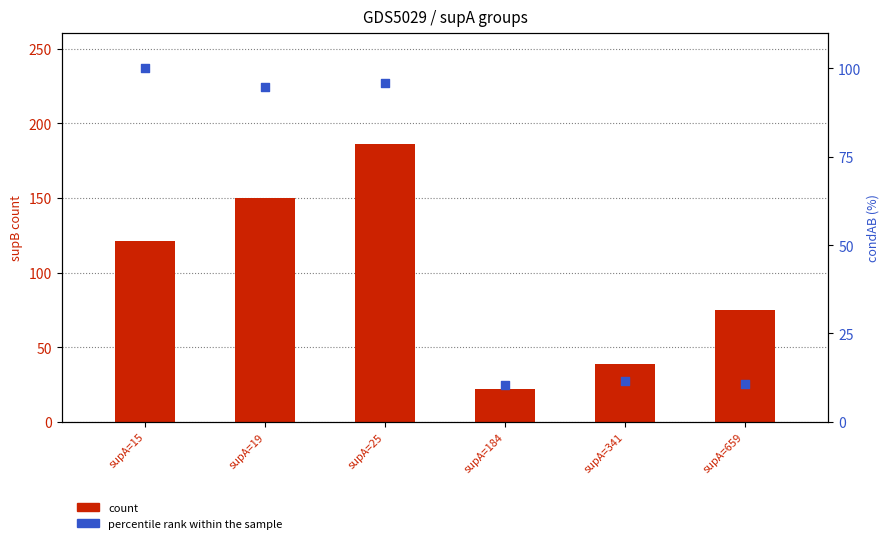

Which series has the largest total across all categories?

count